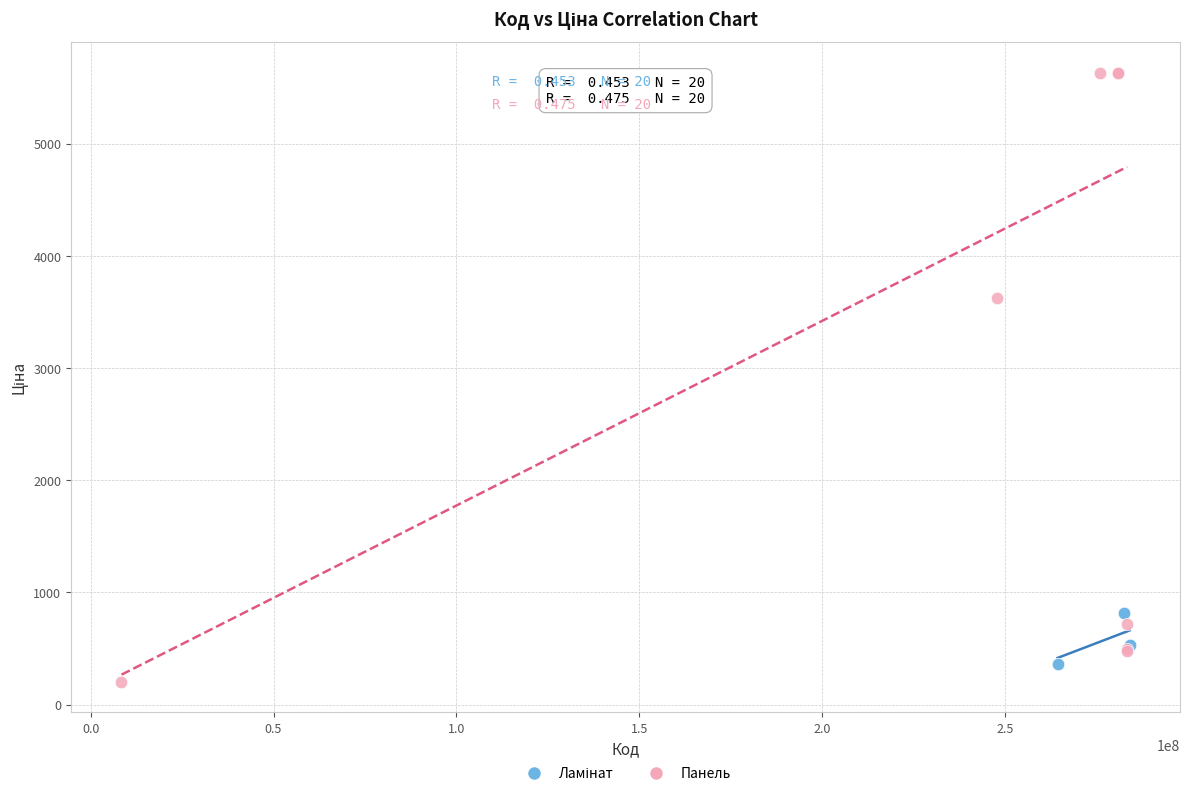

Which series has the widest spread of Y values?

Панель